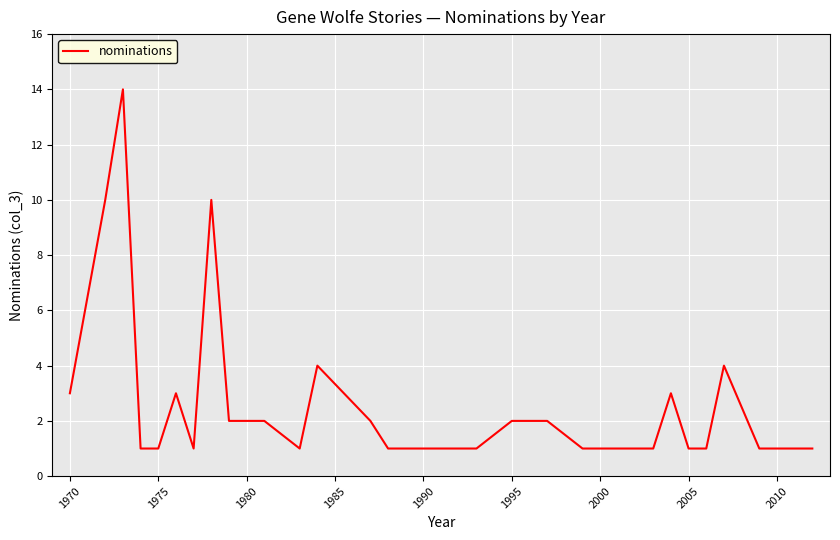

Does the chart have visible grid lines?

Yes